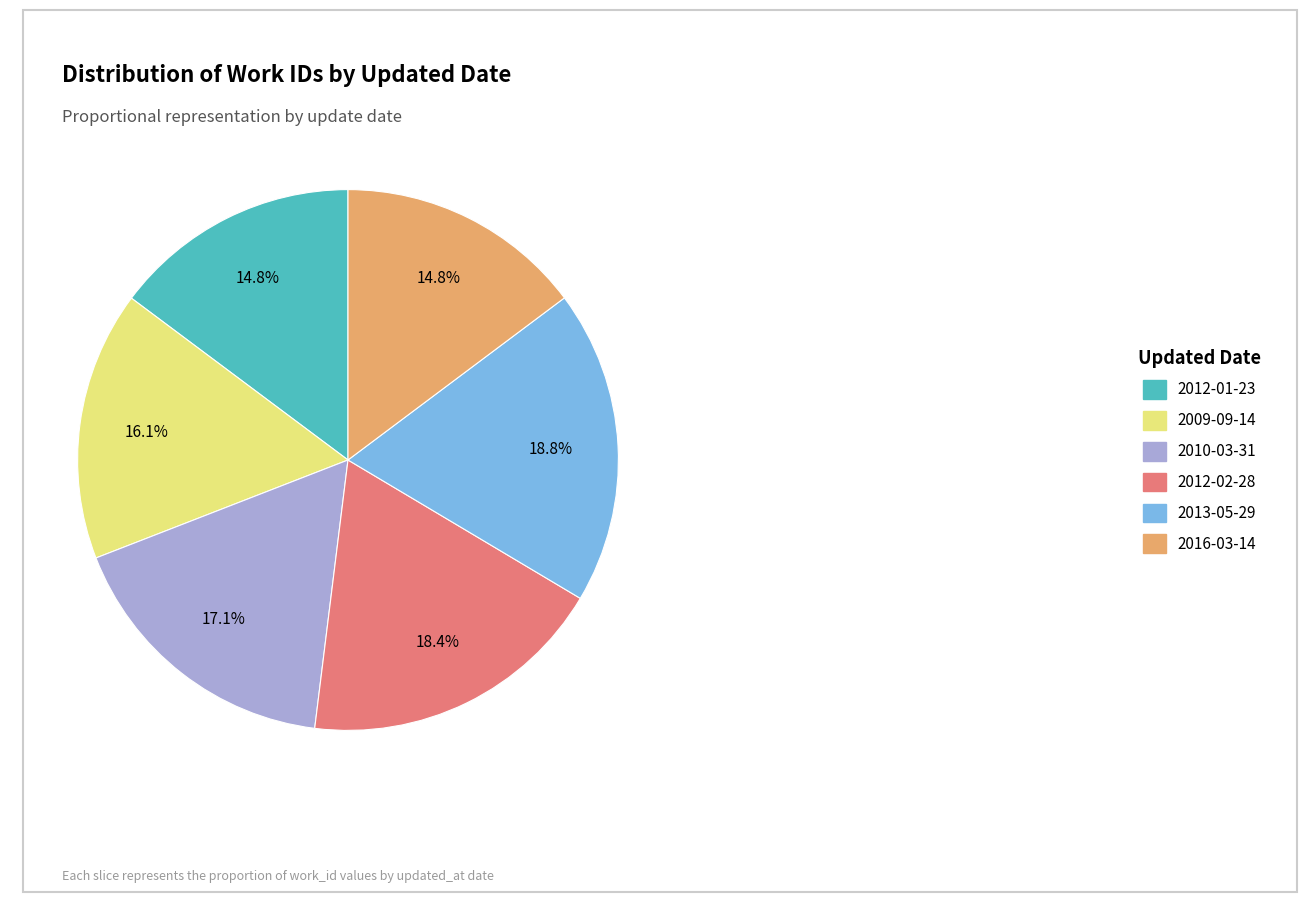

What is the ratio of the value at 2010-03-31 to the value at 2009-09-14?

1.1